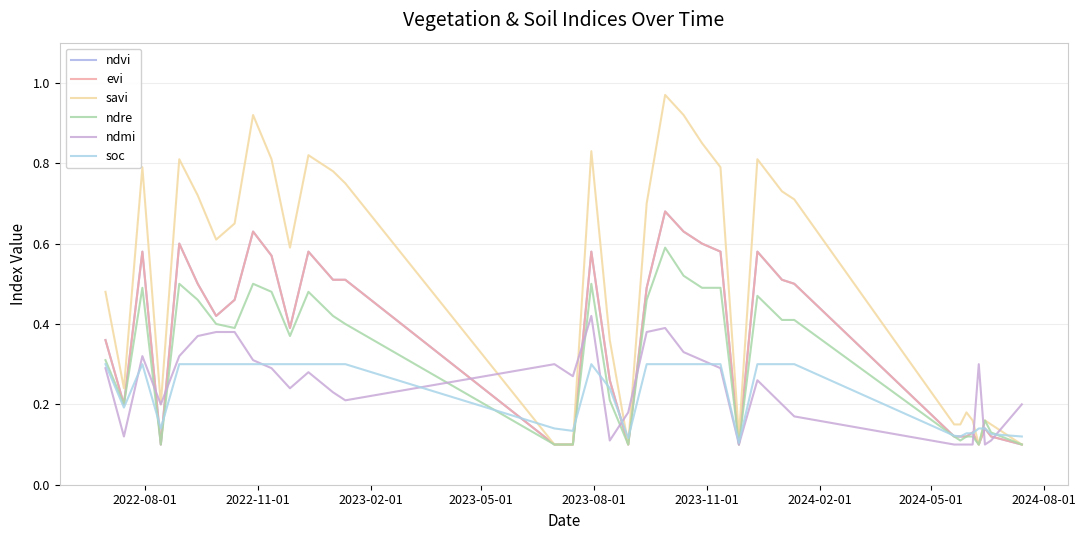

Which series has the largest range (max minus min)?

savi